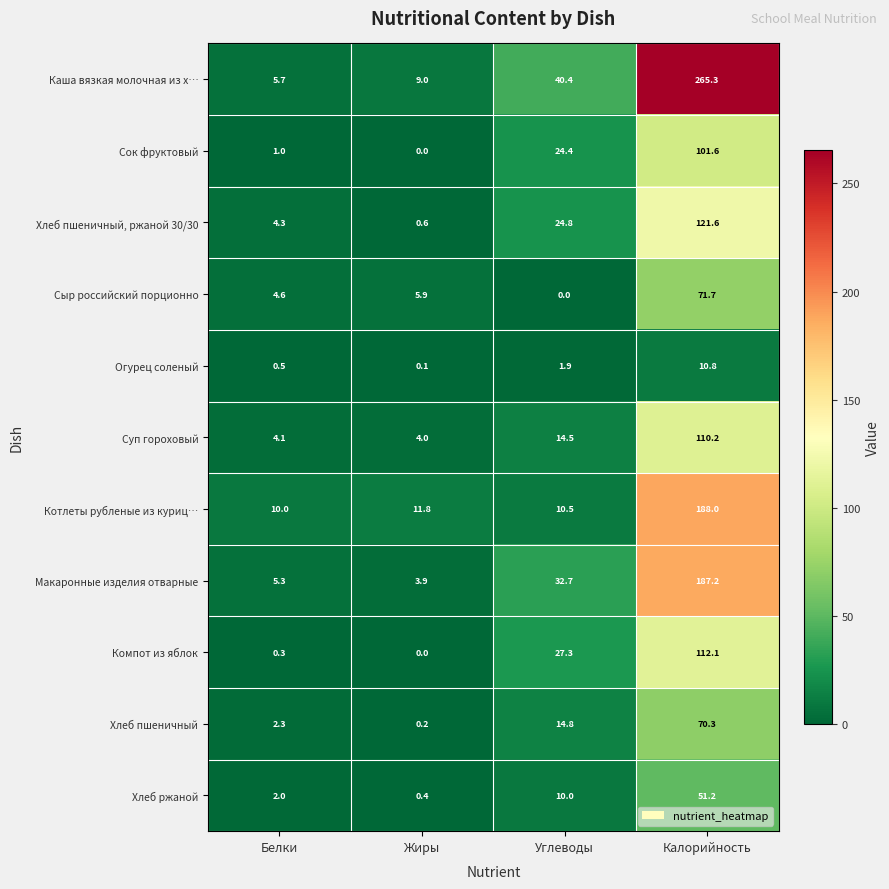

Where is Огурец соленый nearest to the value 5?

Углеводы